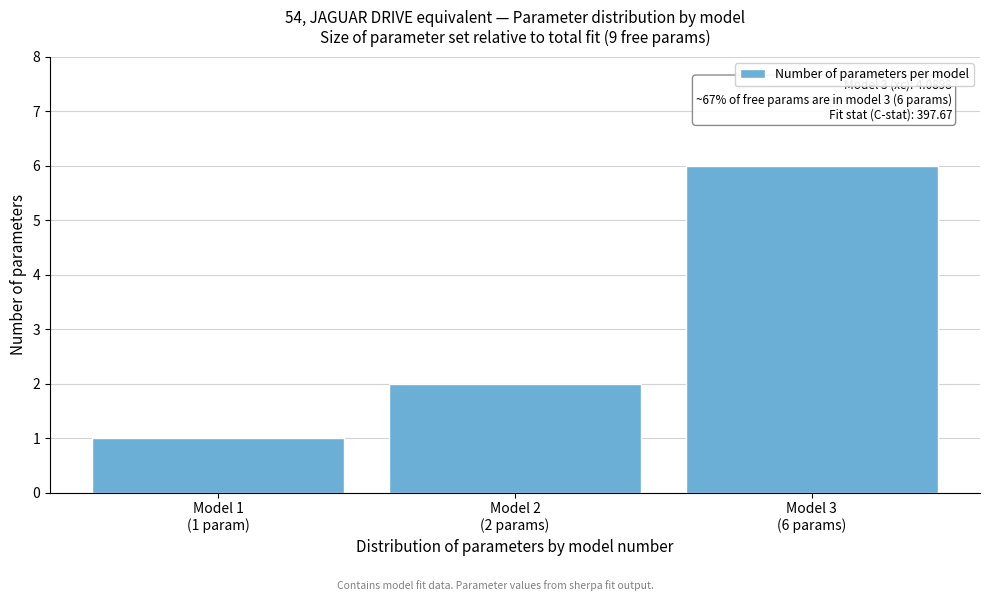

Reading right to left, list all the values displayed in this chart.

6	2	1